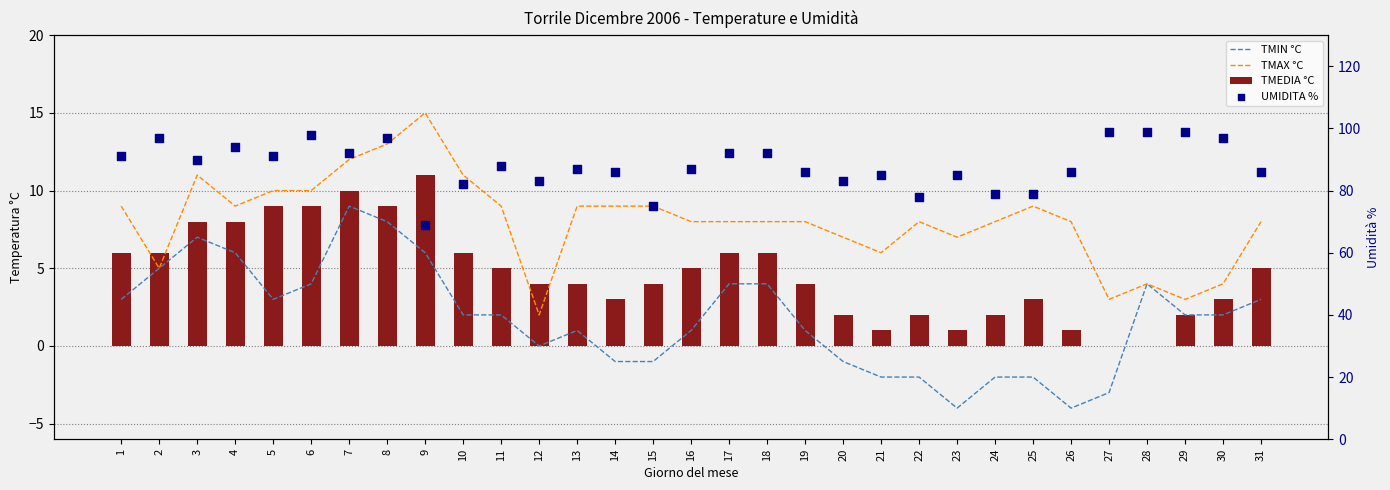

Which series reaches the maximum Y coordinate?

UMIDITA %